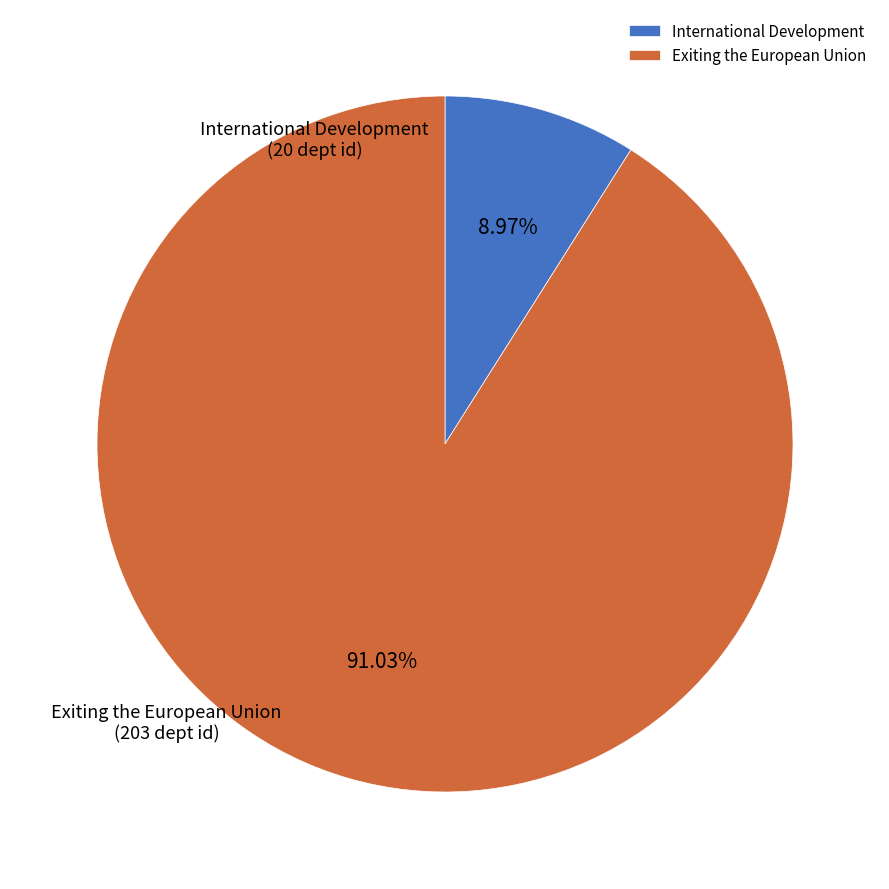

Between International Development and Exiting the European Union, which is larger?

Exiting the European Union